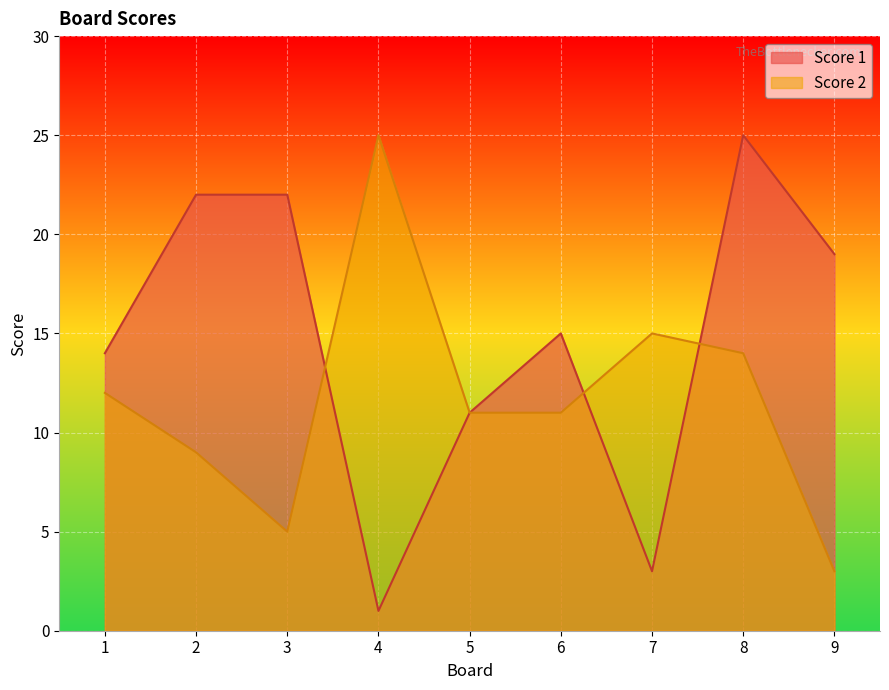

Which series has the widest spread of values?

Score 1